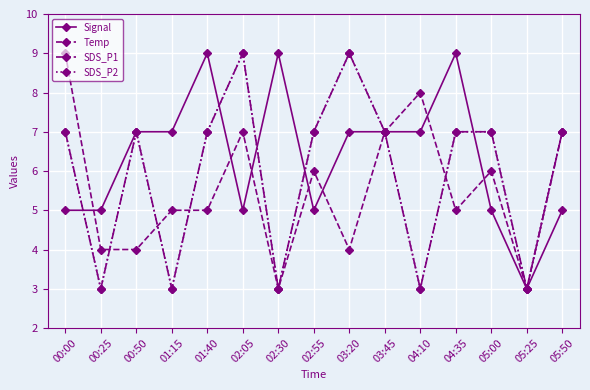

After their last crossing, which series has the higher values: Signal or SDS_P2?

SDS_P2